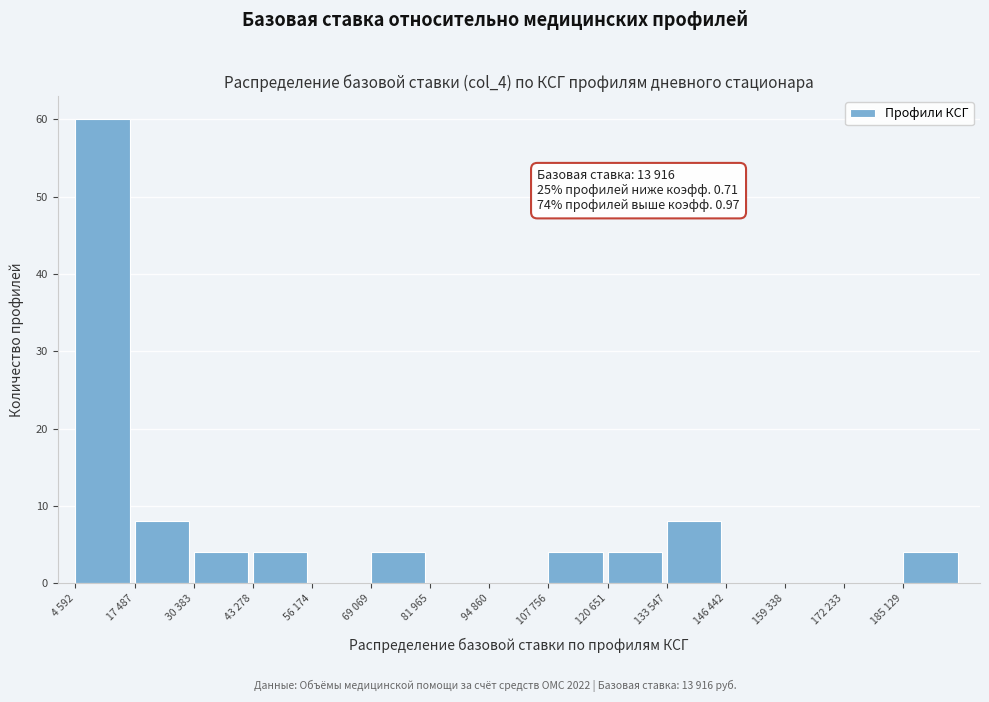

Reading right to left, extract all data points from this chart.

185 129=4	172 233=0	159 338=0	146 442=0	133 547=8	120 651=4	107 756=4	94 860=0	81 965=0	69 069=4	56 174=0	43 278=4	30 383=4	17 487=8	4 592=60